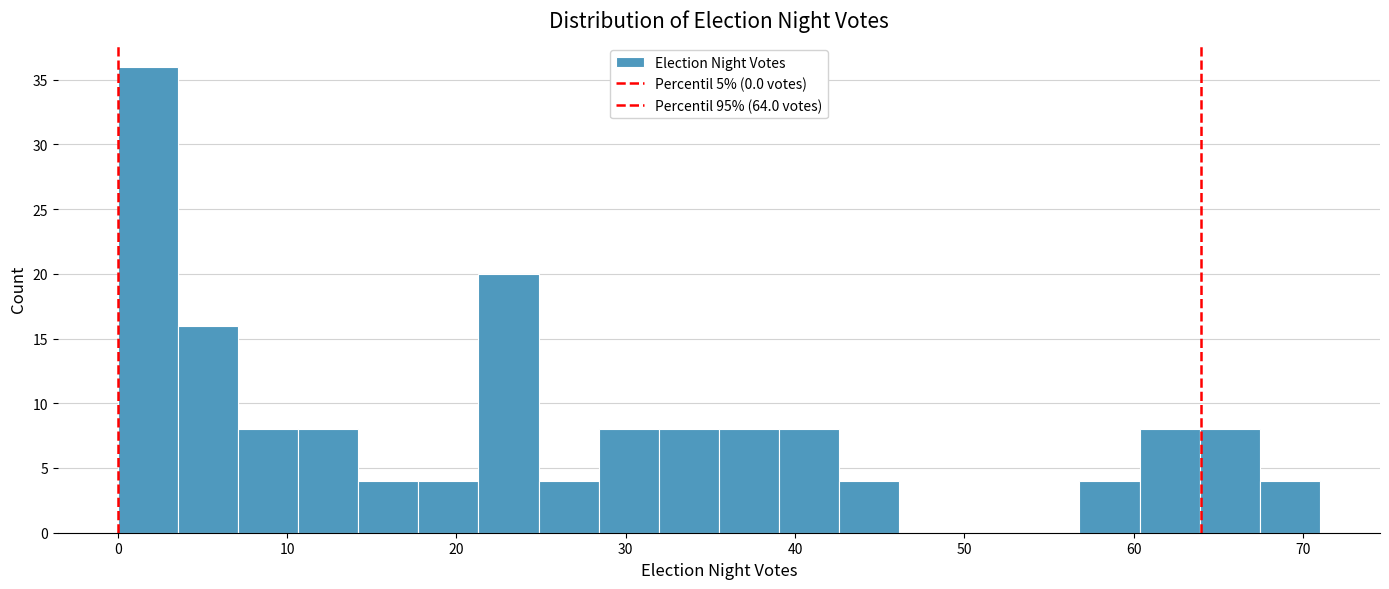

Read against the x-axis, roughly where is the centre of the tallest bar?

2